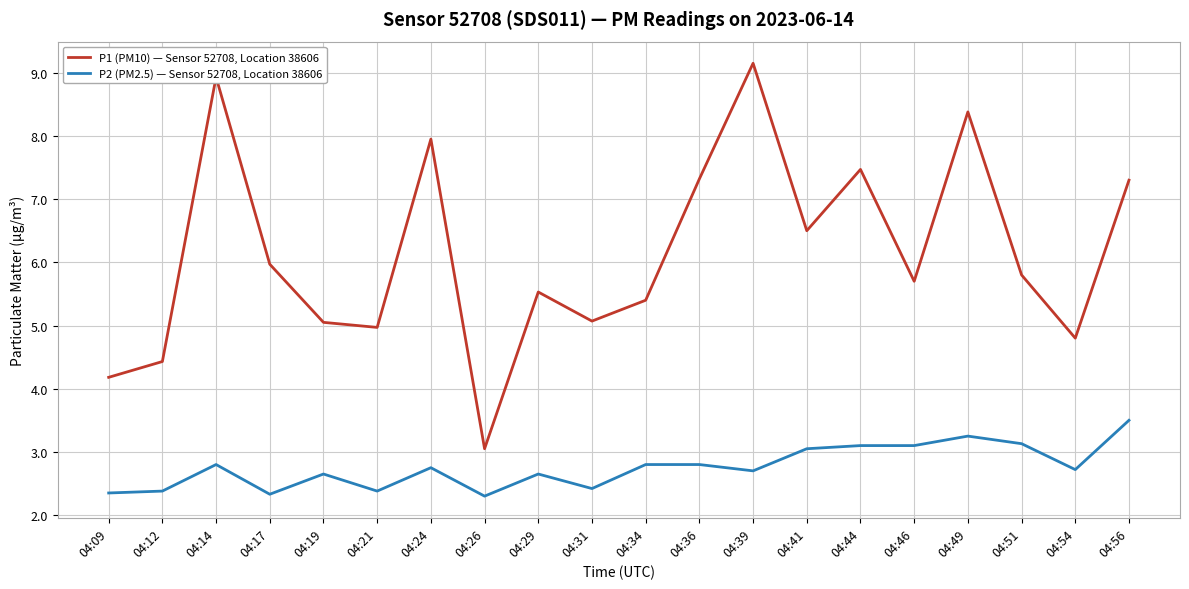

What value does the P2 (PM2.5) — Sensor 52708, Location 38606 series have at 04:44?

3.1